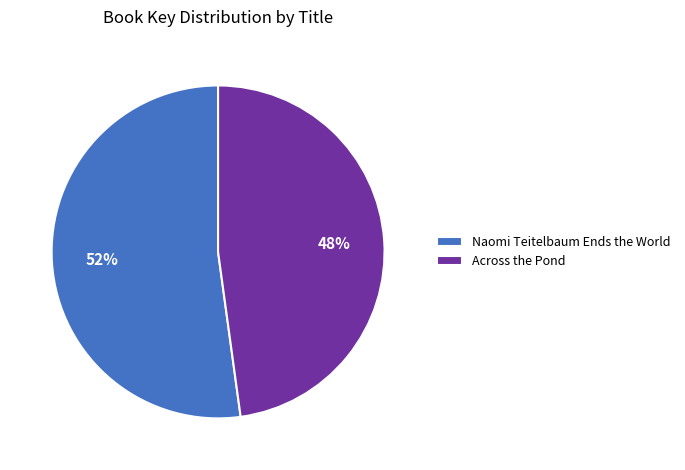

What percentage is the Across the Pond slice, to the nearest percent?

48%